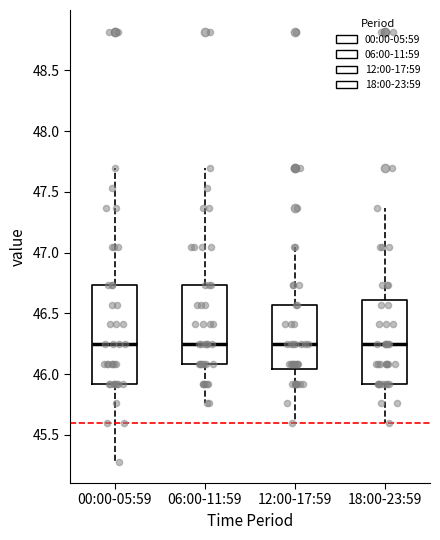

Where is the lower edge of the box for 12:00-17:59 on the y-axis? The values are not printed on the chart, so give them approximately, as read against the axis.

46.05